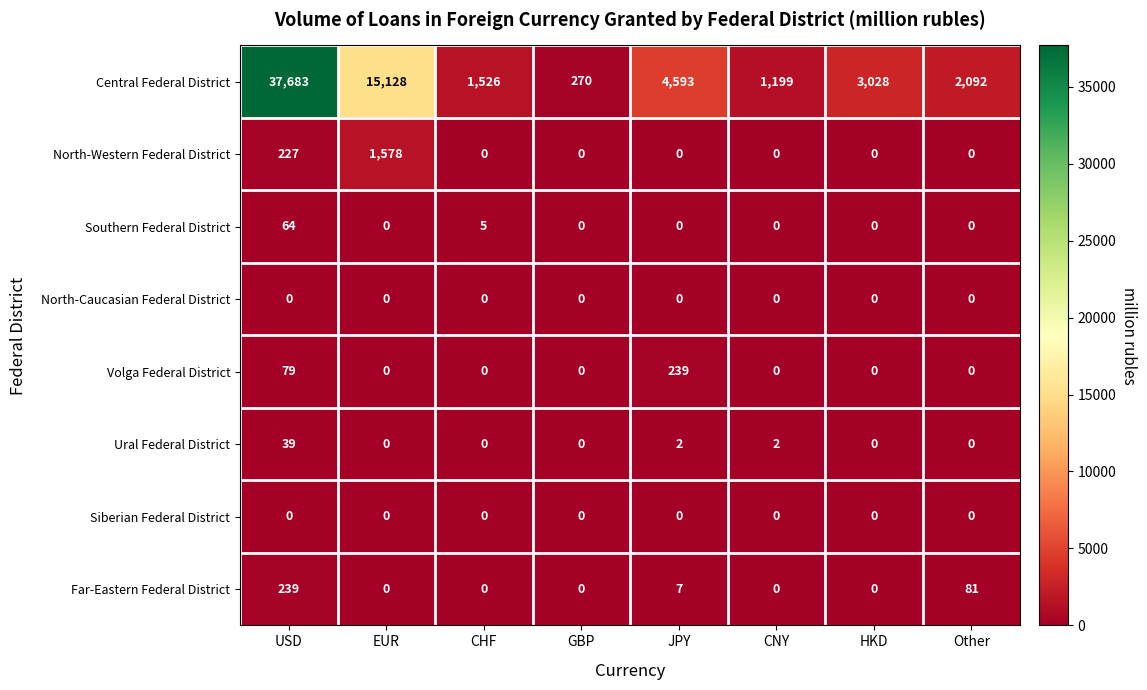

What is the difference between the highest and lowest values at CHF?

1526